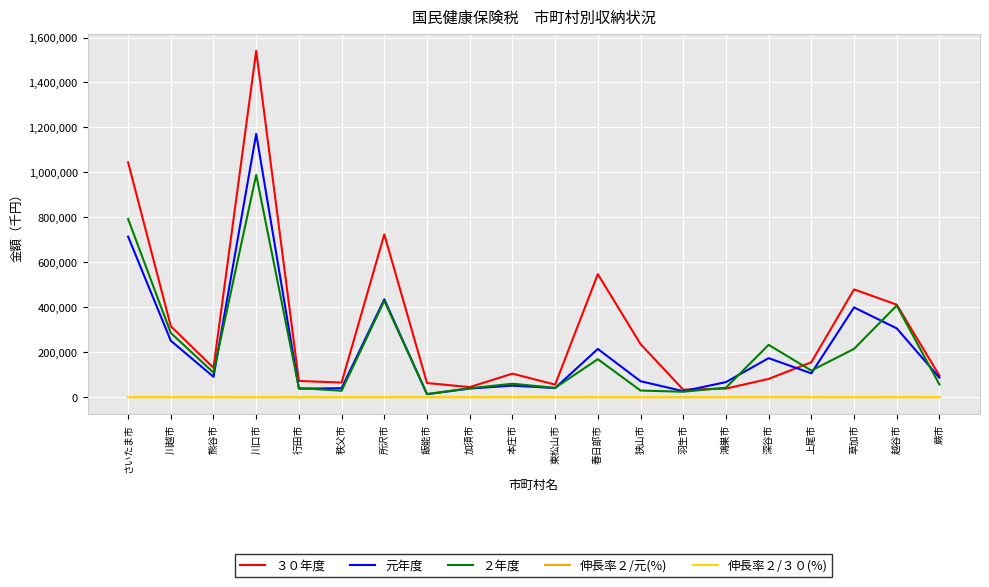

Which series ends up on top after the final intersection of ２年度 and ３０年度?

３０年度